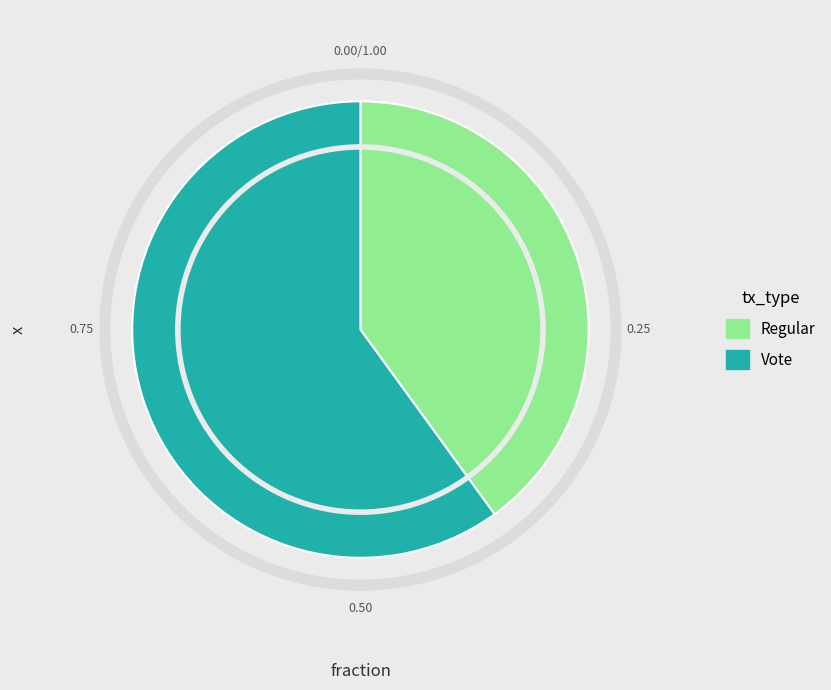

Approximately how many times larger is the value at Vote compared to Regular?

1.5